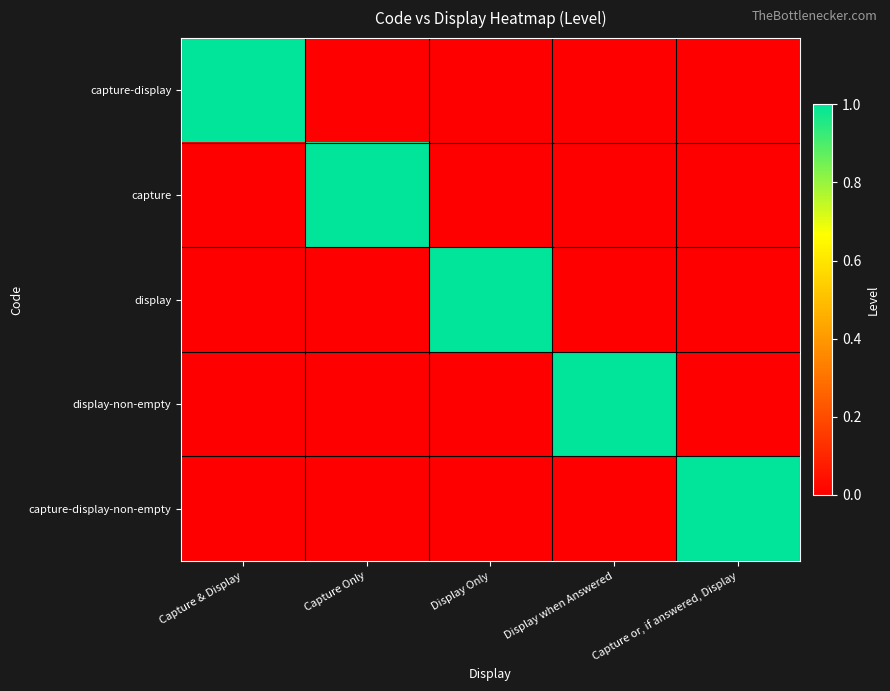

At how many categories does at least one series exceed 0?

5